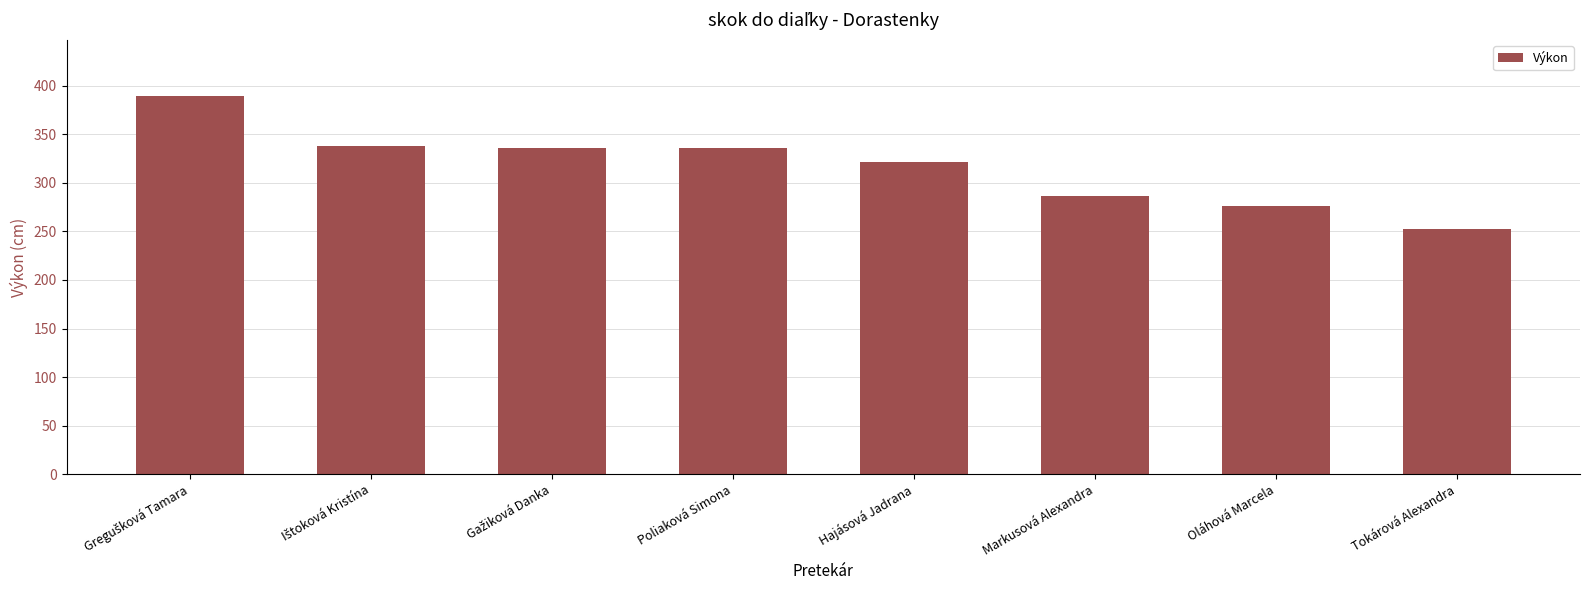

How many series are shown in this chart?

1